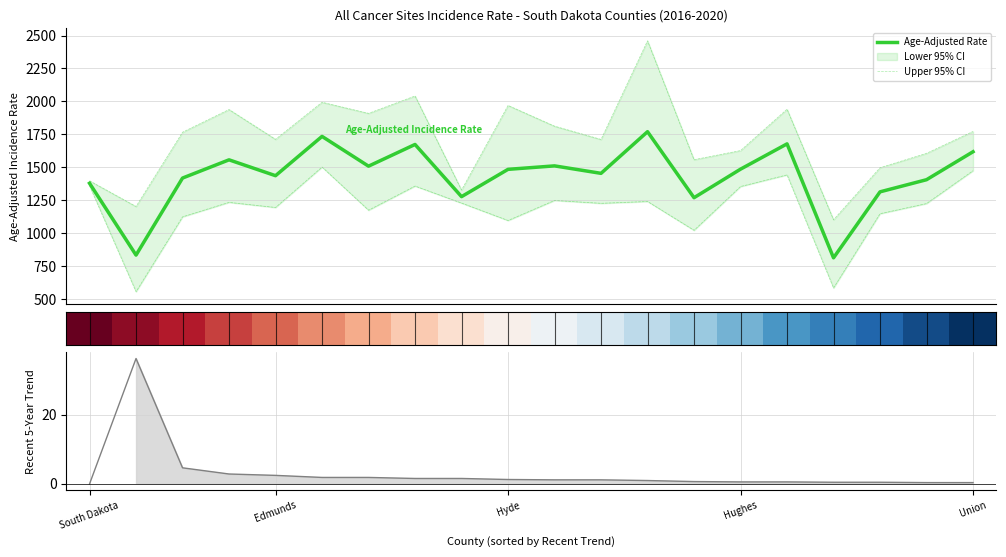

What is the highest value of the Age-Adjusted Rate series?

1770.0